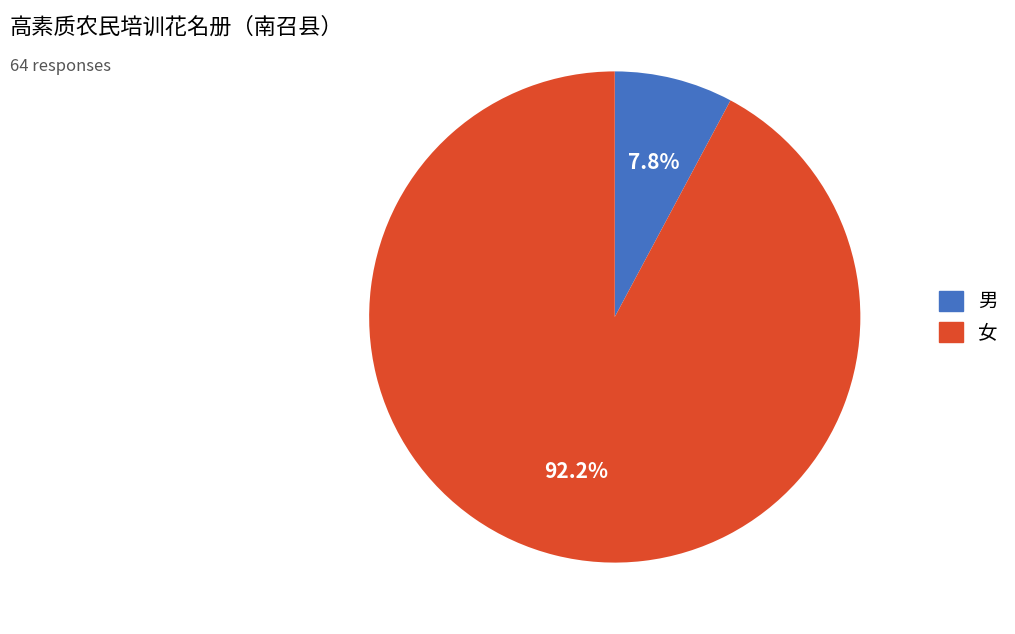

Which has a higher value, 女 or 男?

女